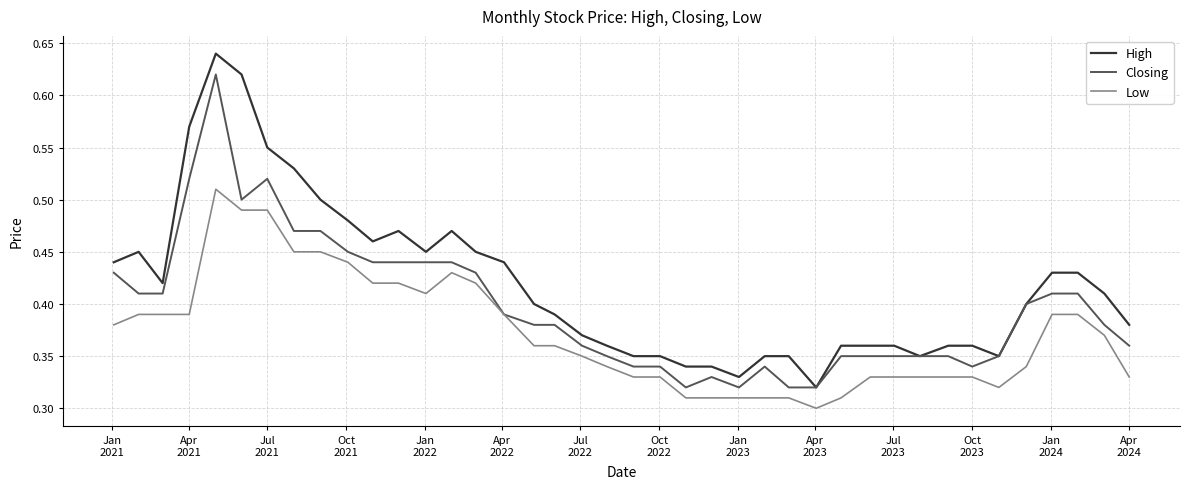

List the series in order of their peak value, highest first.

High, Closing, Low